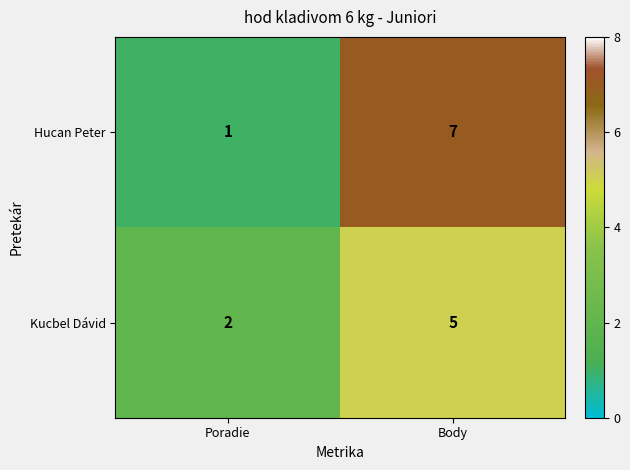

Reading left to right, transcribe all the data shown in this chart.

Hucan Peter: 1	7
Kucbel Dávid: 2	5